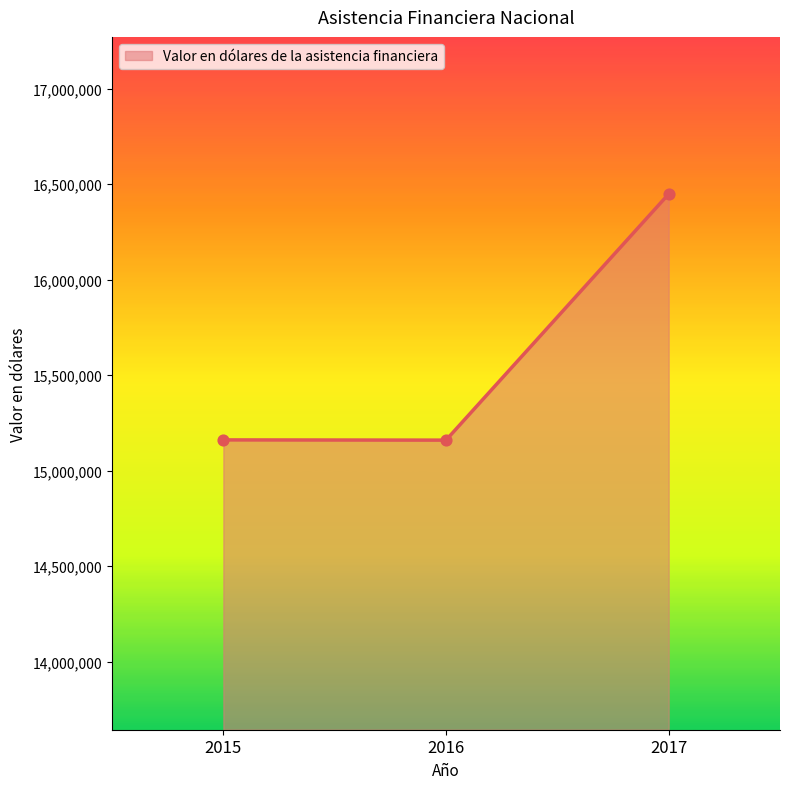

Approximately how many times larger is the value at 2016 compared to 2015?

1.0